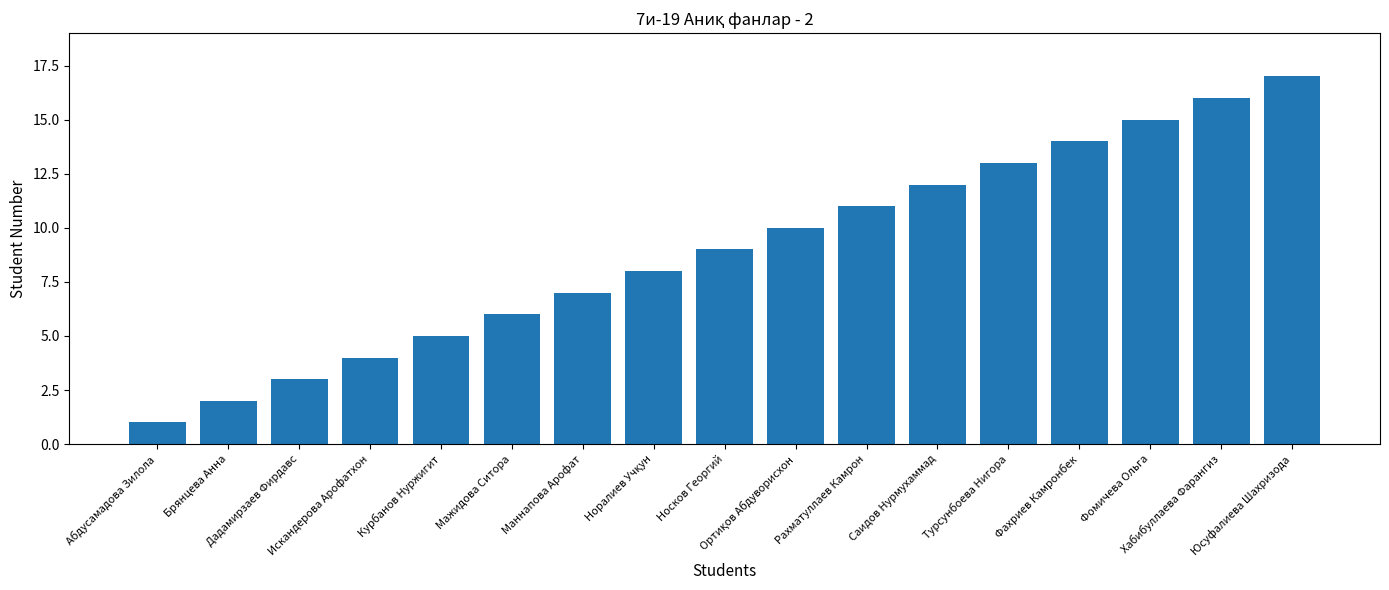

What is the difference between the maximum and minimum values?

16